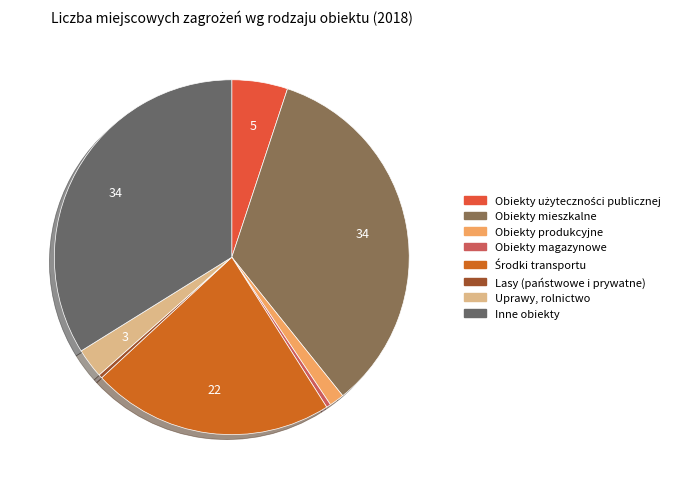

Does any single category account for the majority?

No